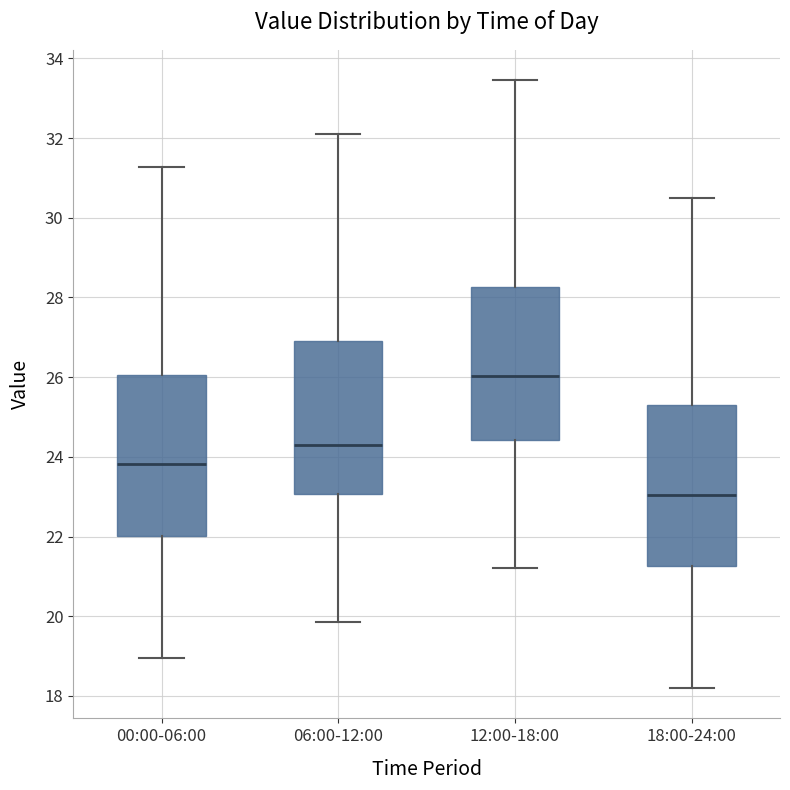

Where does the median line of the box for 12:00-18:00 sit on the y-axis? The values are not printed on the chart, so give them approximately, as read against the axis.

26.0